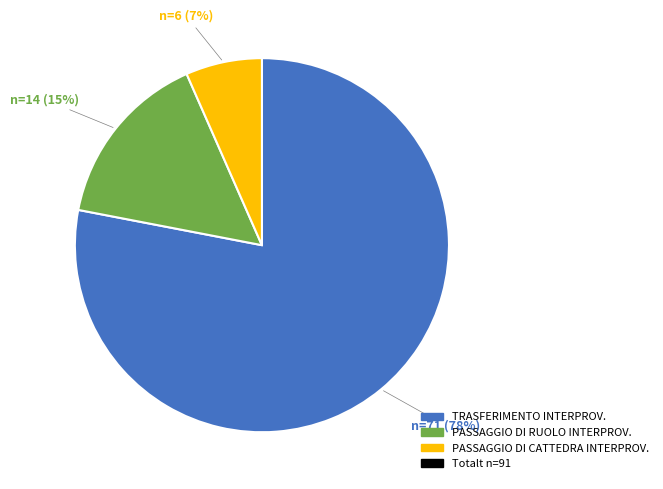

Does any single category account for the majority?

Yes